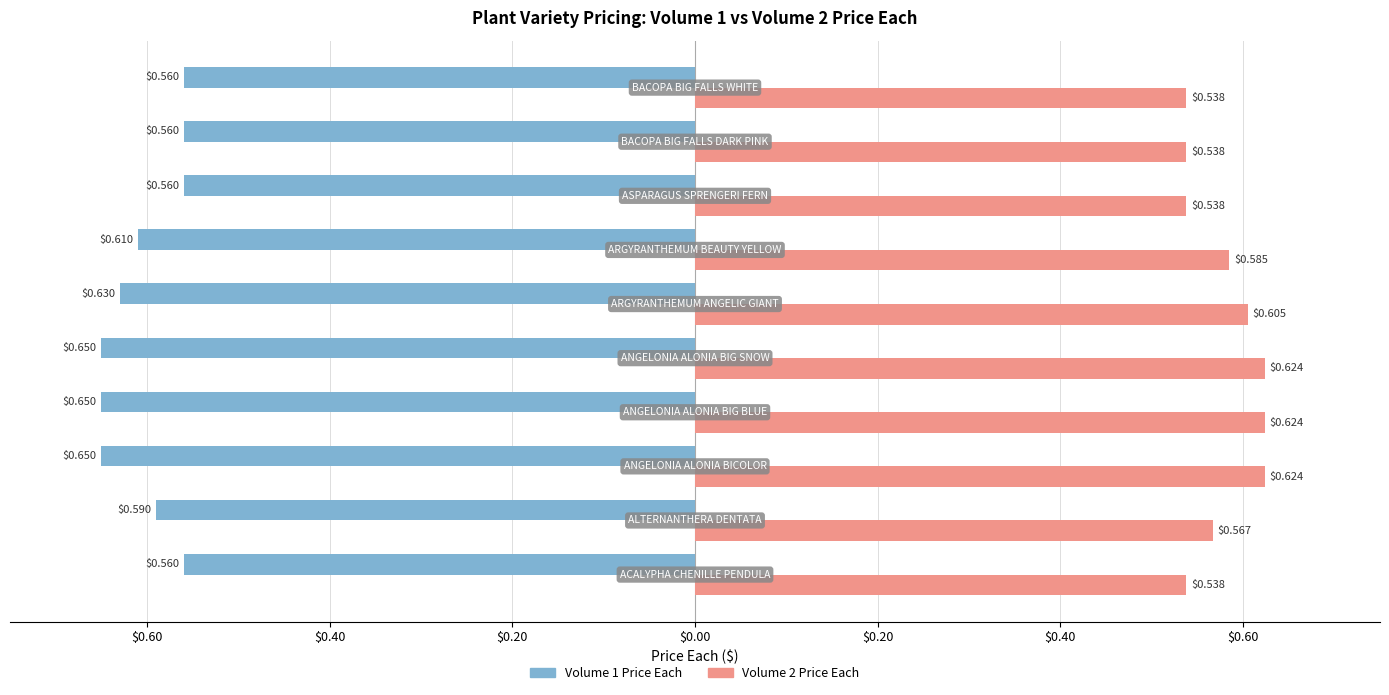

What are all the series names shown in the legend?

Volume 1 Price Each, Volume 2 Price Each